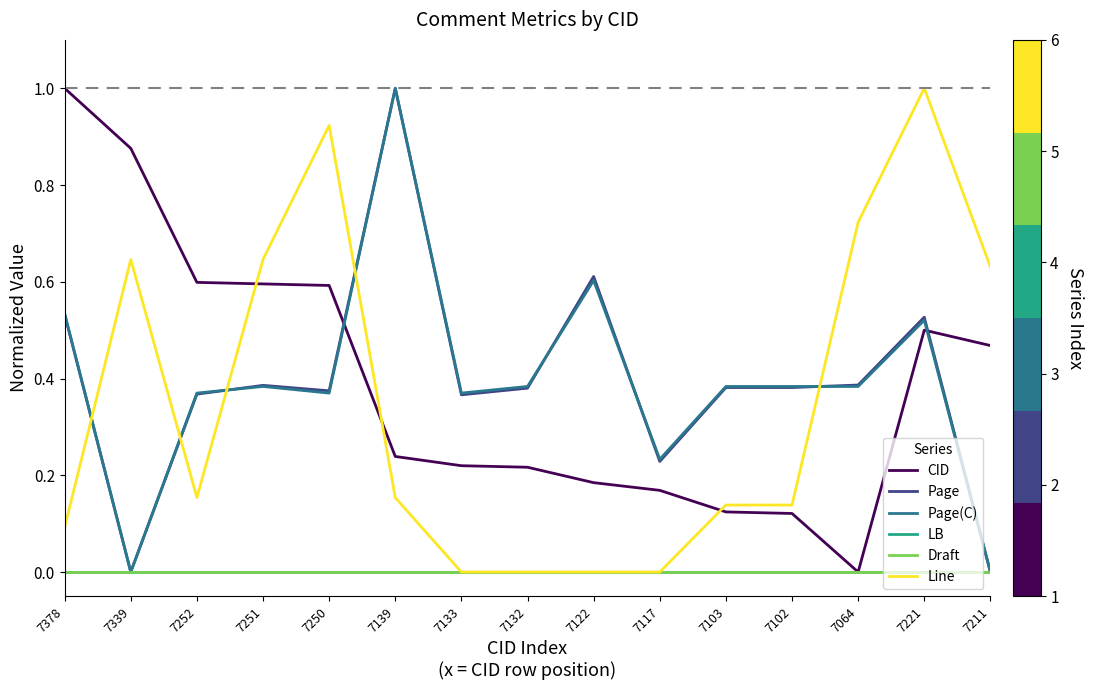

True or false: Page and CID intersect in this chart.

True